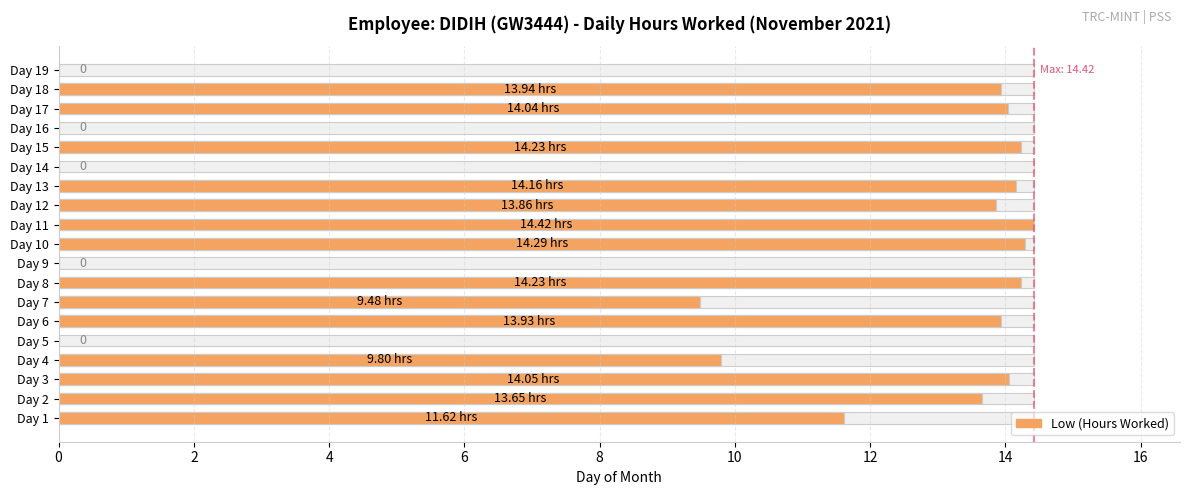

What is the average value?

9.8